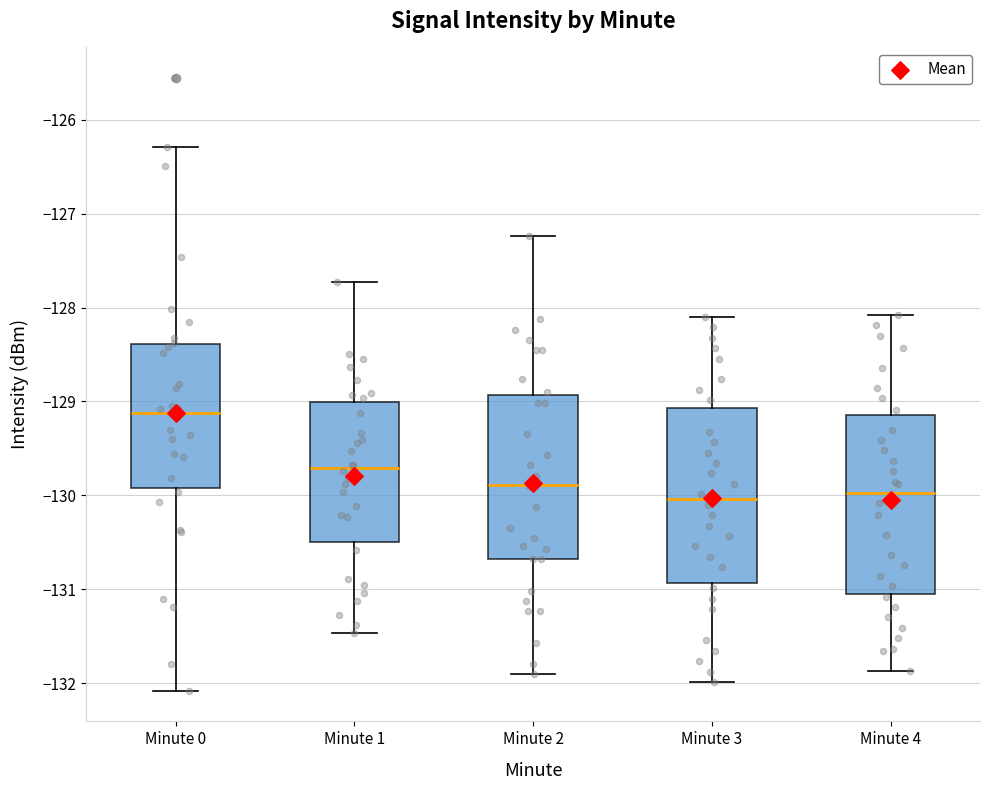

Which box has the highest median line?

Minute 0